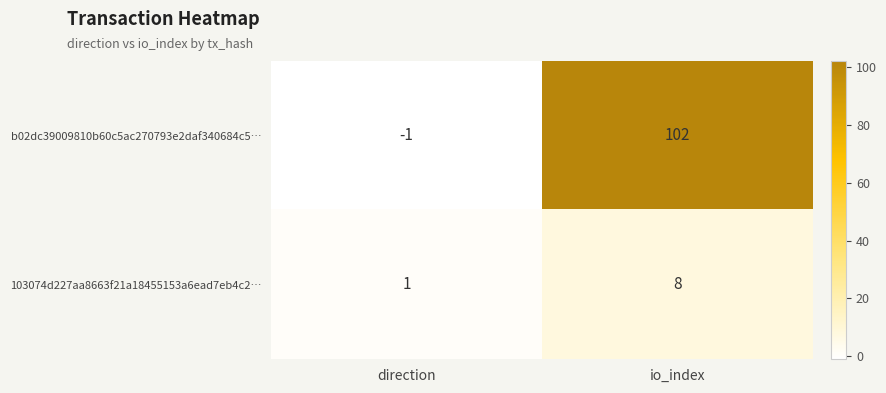

At which category does the chart reach its minimum across all series?

direction